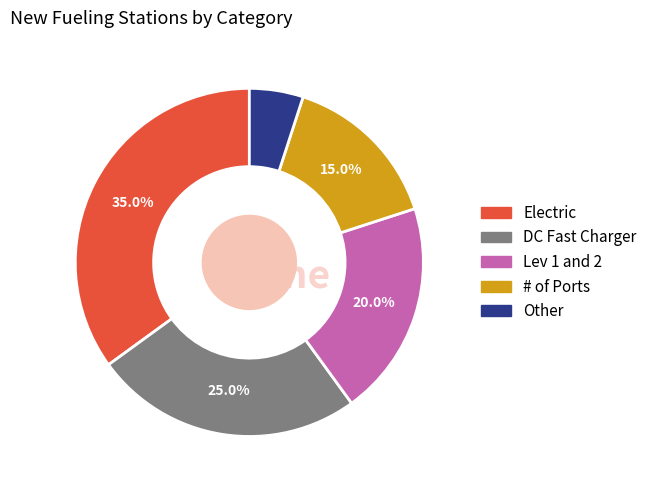

Is the sum of DC Fast Charger and Other greater than half?

No